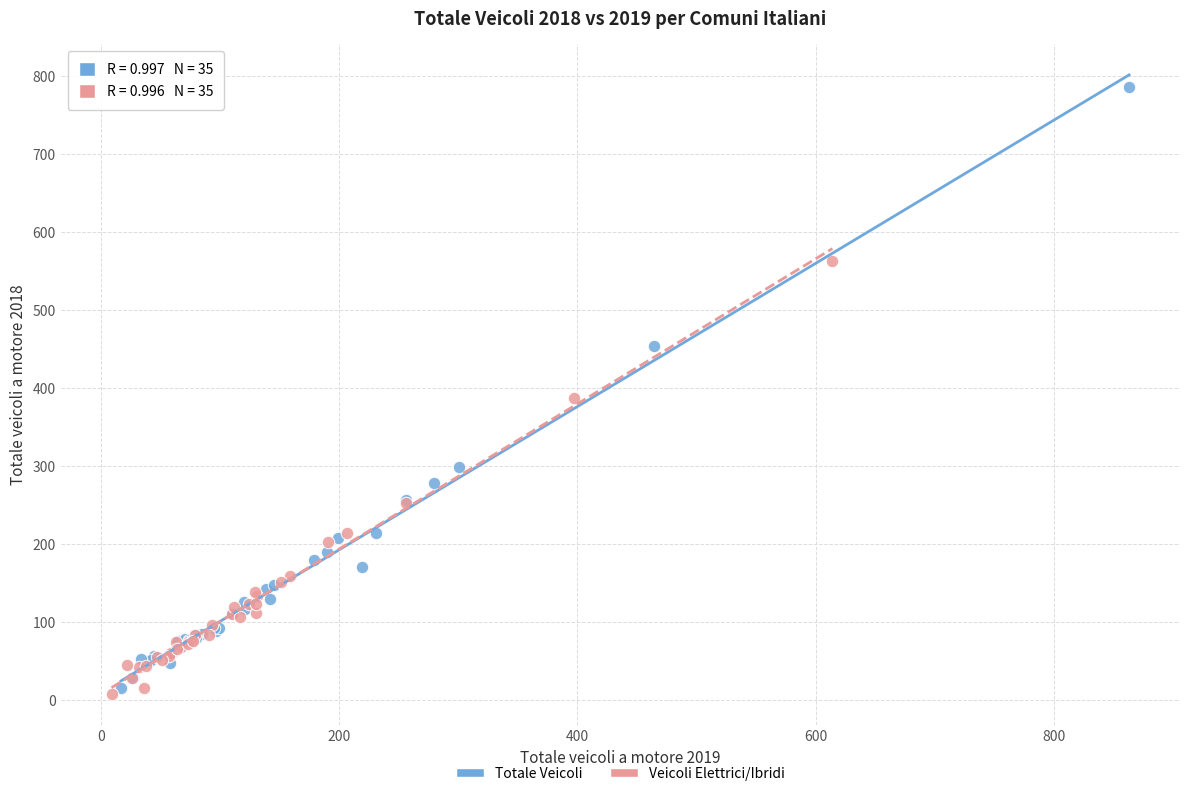

Which series has the largest Y range (max minus min)?

Totale Veicoli